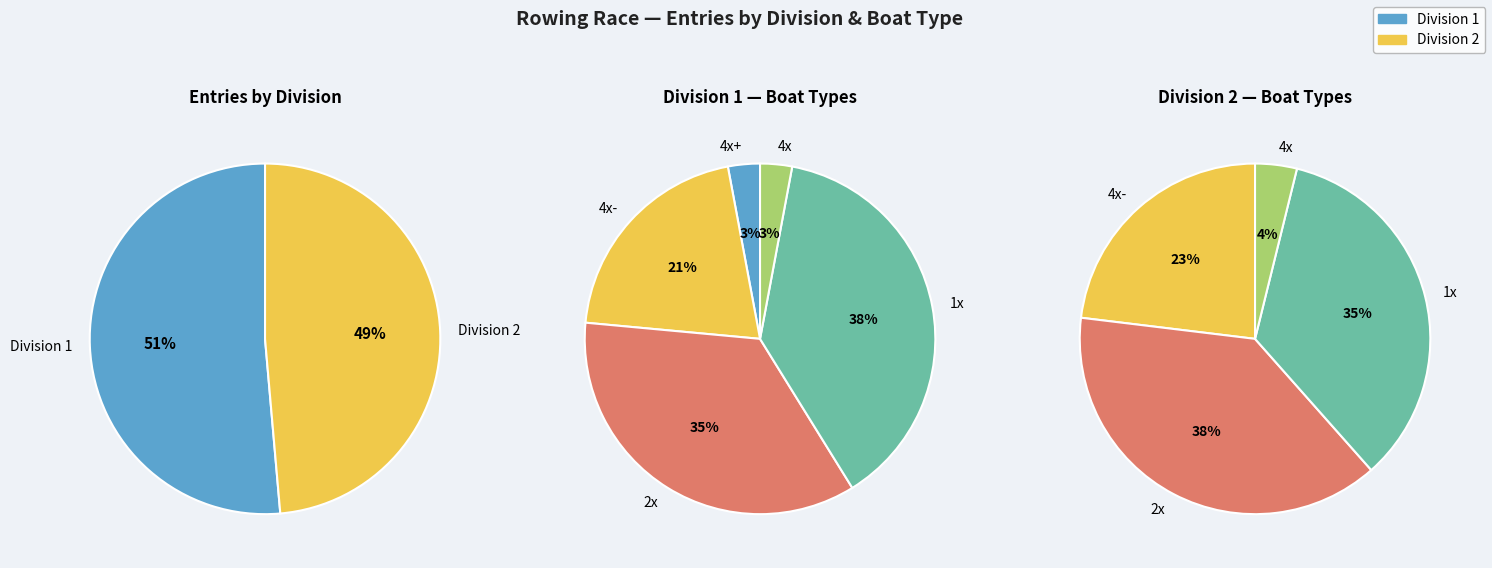

What is the largest slice in the pie chart?

Division 1